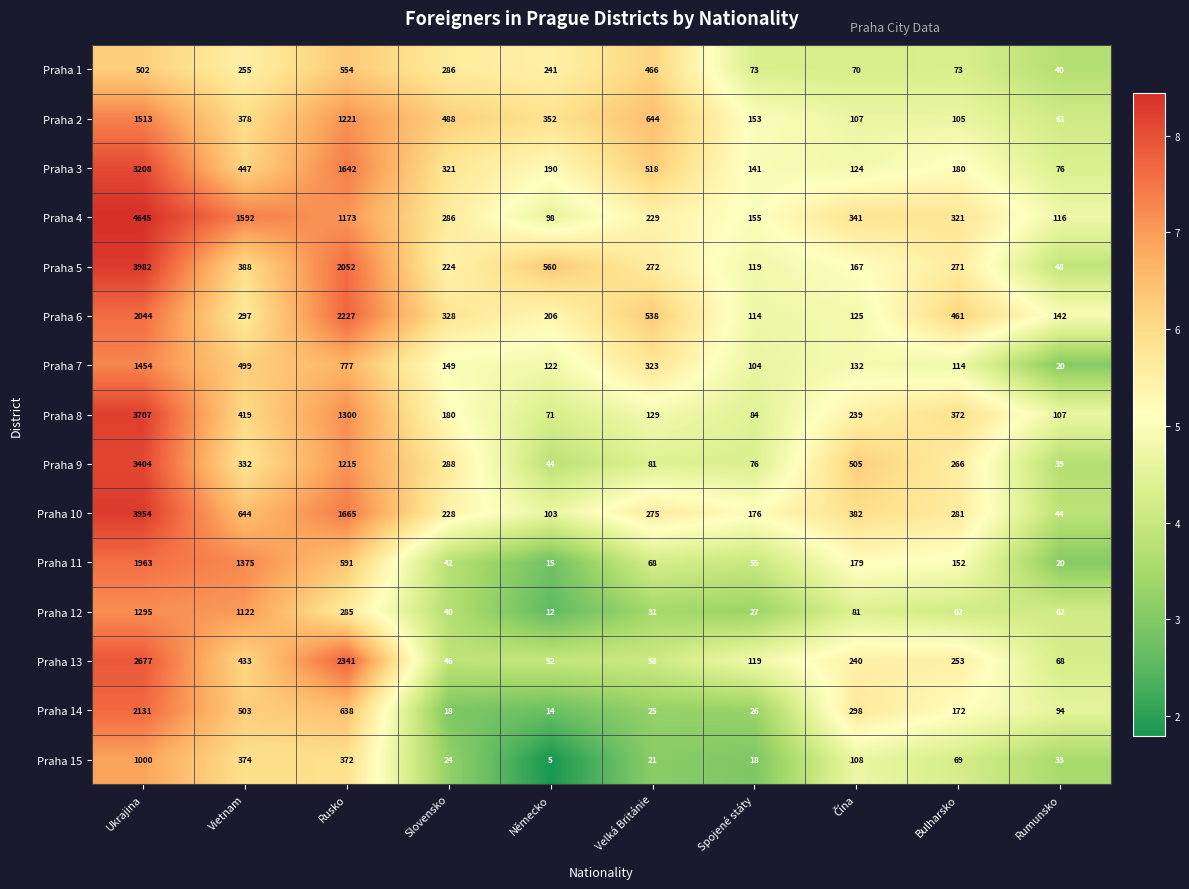

How many distinct data groups are displayed?

15